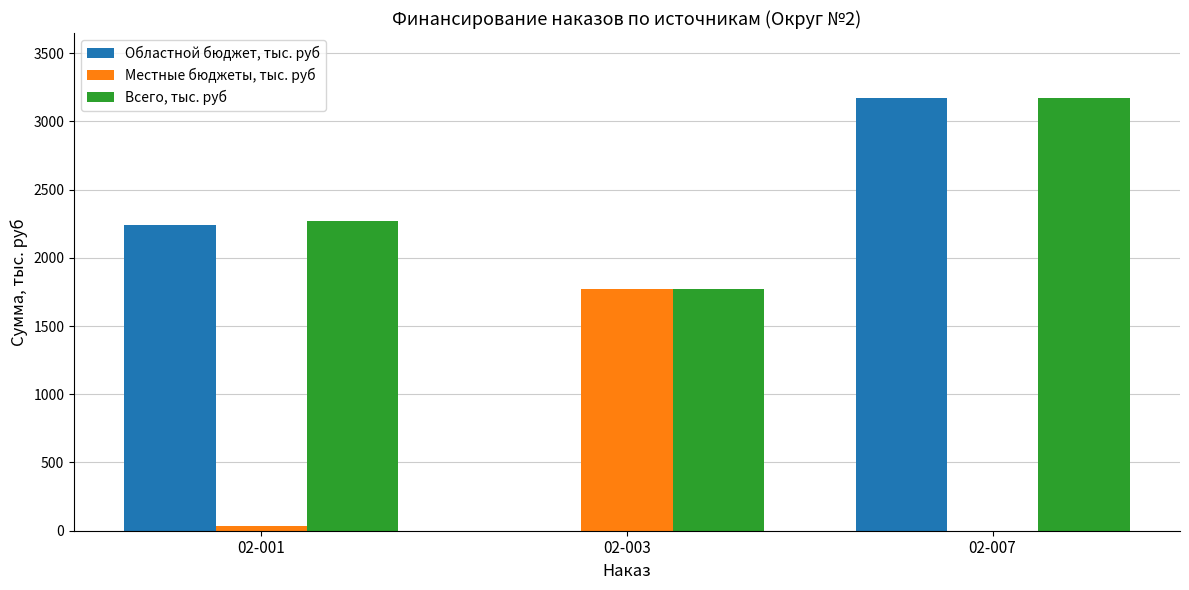

Between 02-001 and 02-007, which series saw the biggest shift?

Областной бюджет, тыс. руб